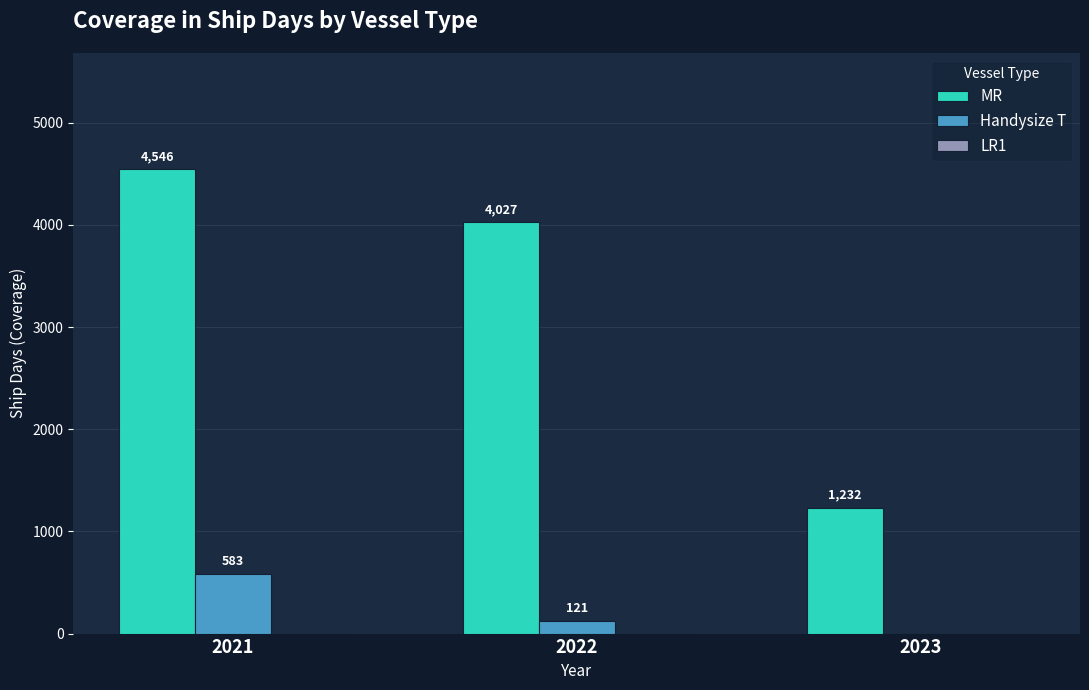

True or false: Handysize T has a value of 121 at 2022.

True